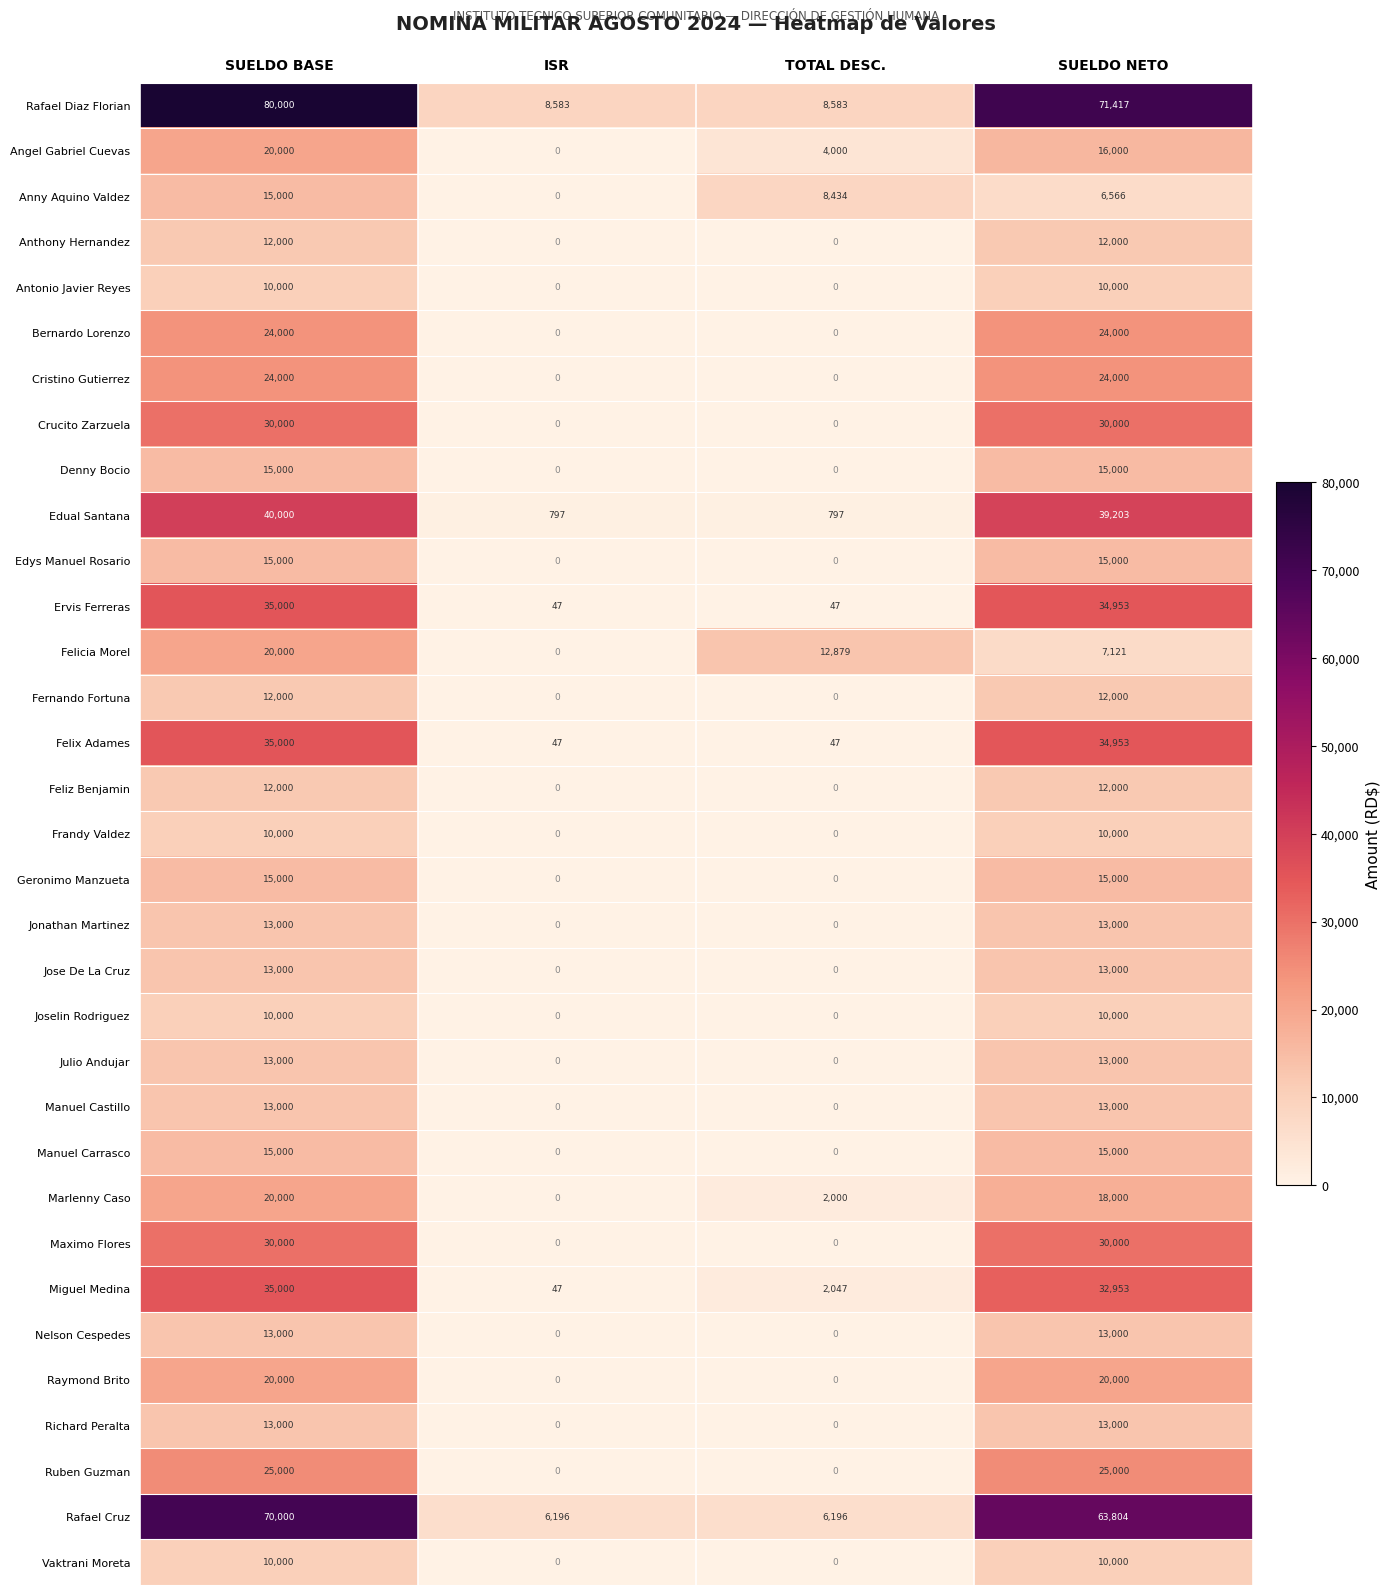

What is the average value of the Antonio Javier Reyes series?

5000